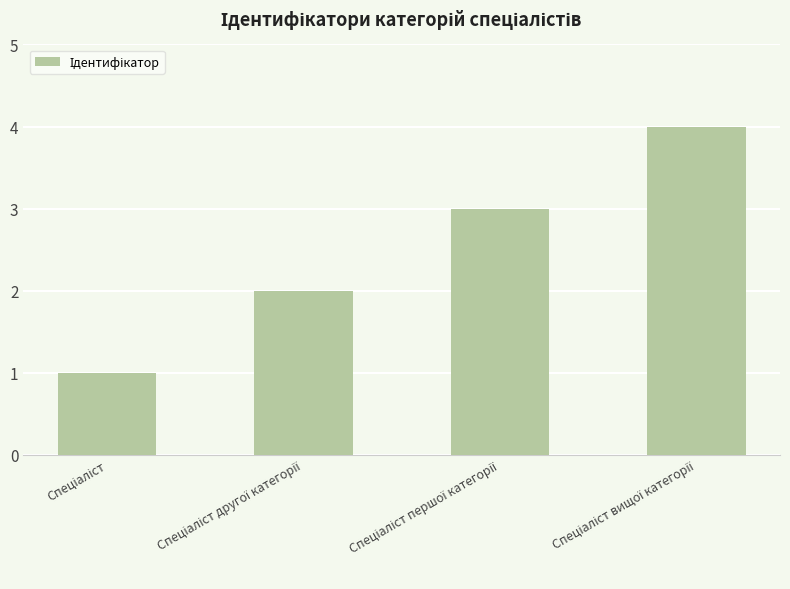

What is the greatest value displayed?

4